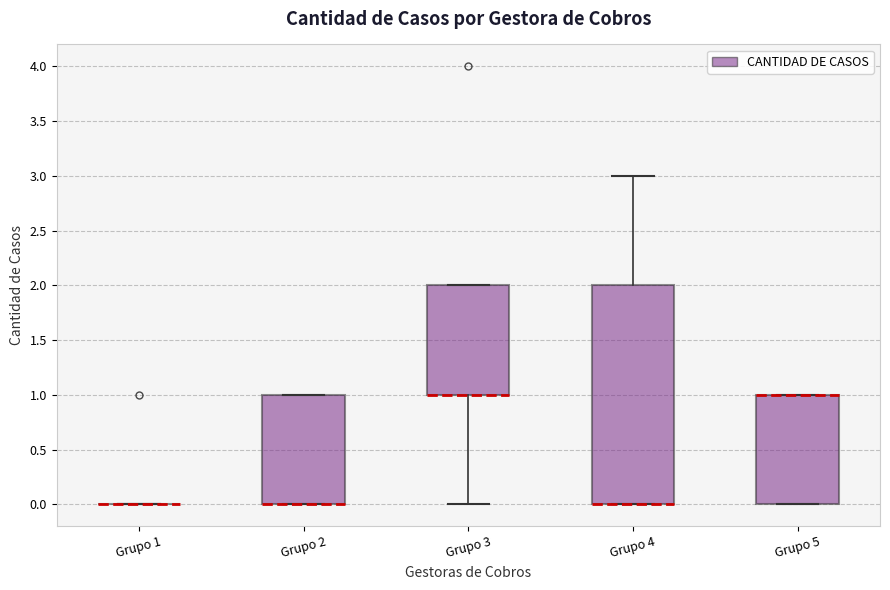

Reading left to right, read every box against the y-axis: the position of its median line, the range the box covers, and the ends of its whiskers. The values are not printed on the chart, so give them approximately, as read against the axis.

Grupo 1: box collapsed to a line at 0, whiskers 0 to 0
Grupo 2: median 0 (drawn on the box's lower edge), box 0 to 1, whiskers 0 to 1
Grupo 3: median 1 (drawn on the box's lower edge), box 1 to 2, whiskers 0 to 2
Grupo 4: median 0 (drawn on the box's lower edge), box 0 to 2, whiskers 0 to 3
Grupo 5: median 1 (drawn on the box's upper edge), box 0 to 1, whiskers 0 to 1